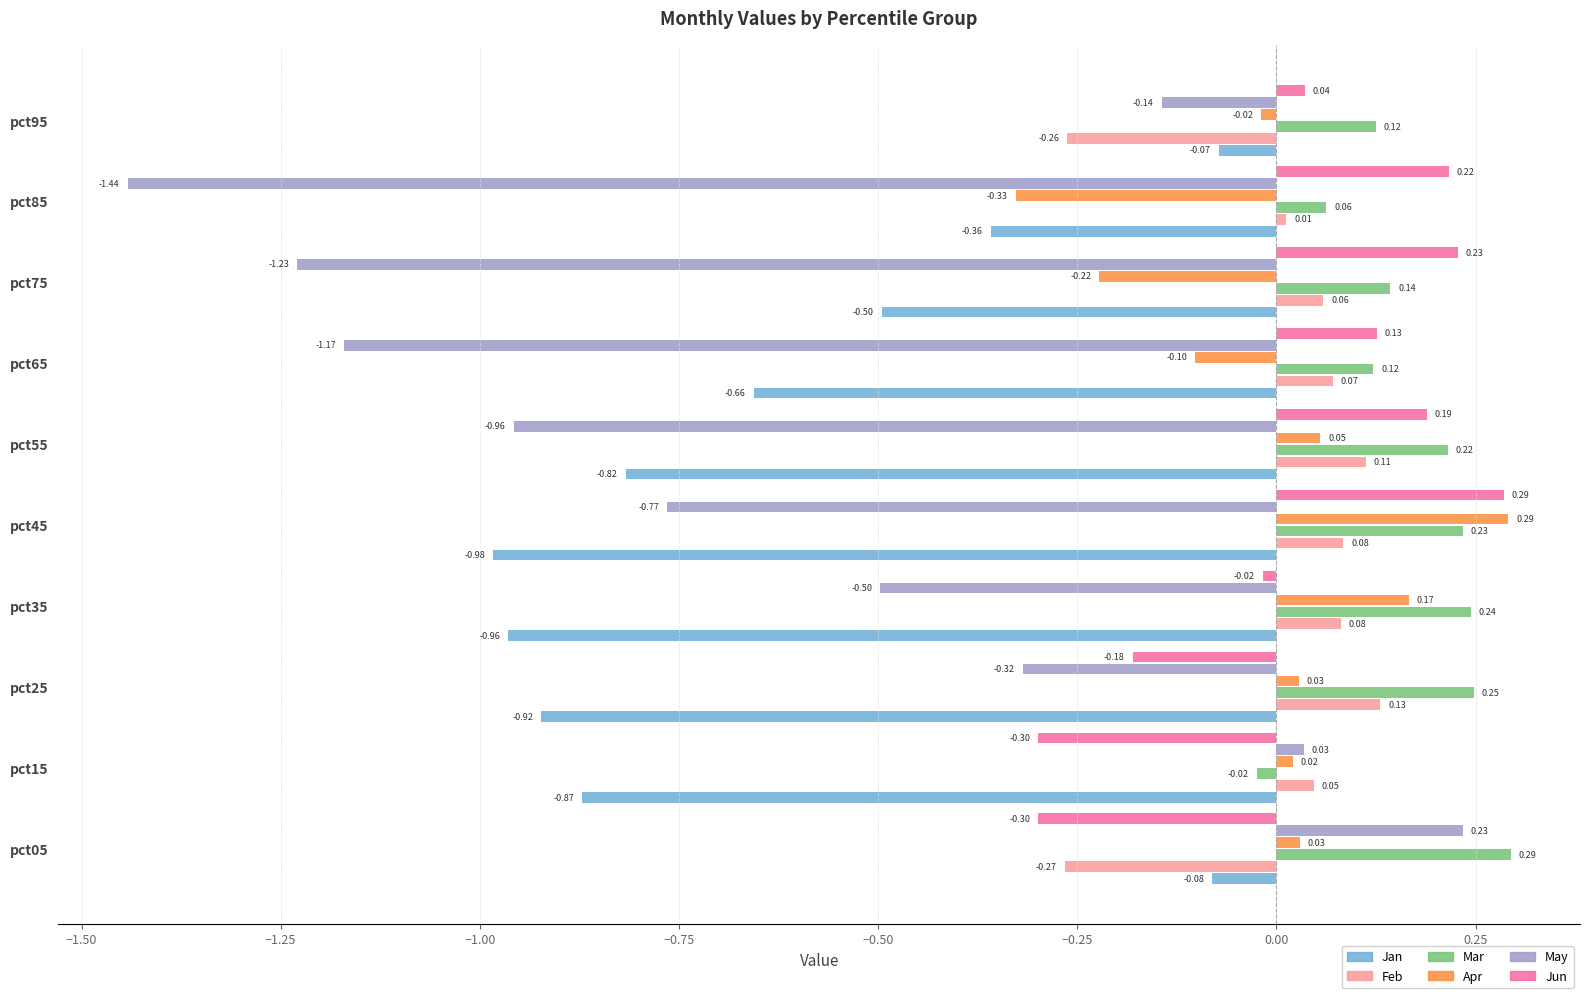

Which category has the highest value in the Mar series?

pct05